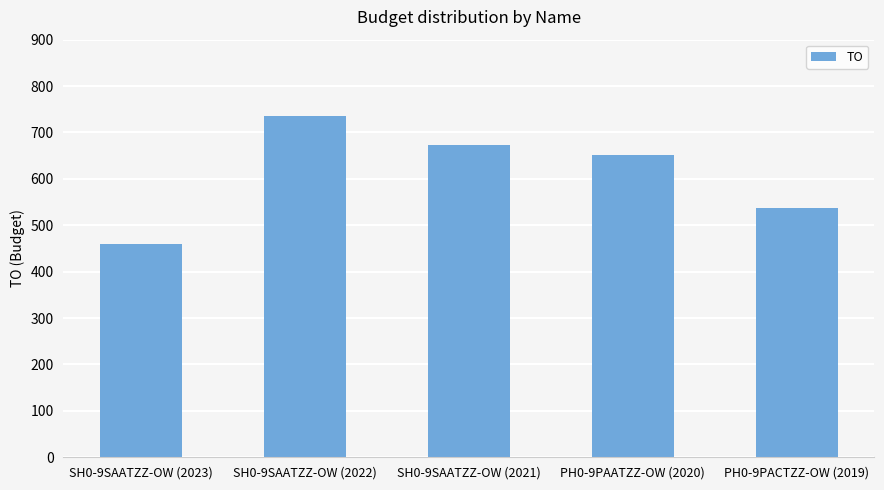

What is the ratio of the value at SH0-9SAATZZ-OW (2022) to the value at SH0-9SAATZZ-OW (2021)?

1.1